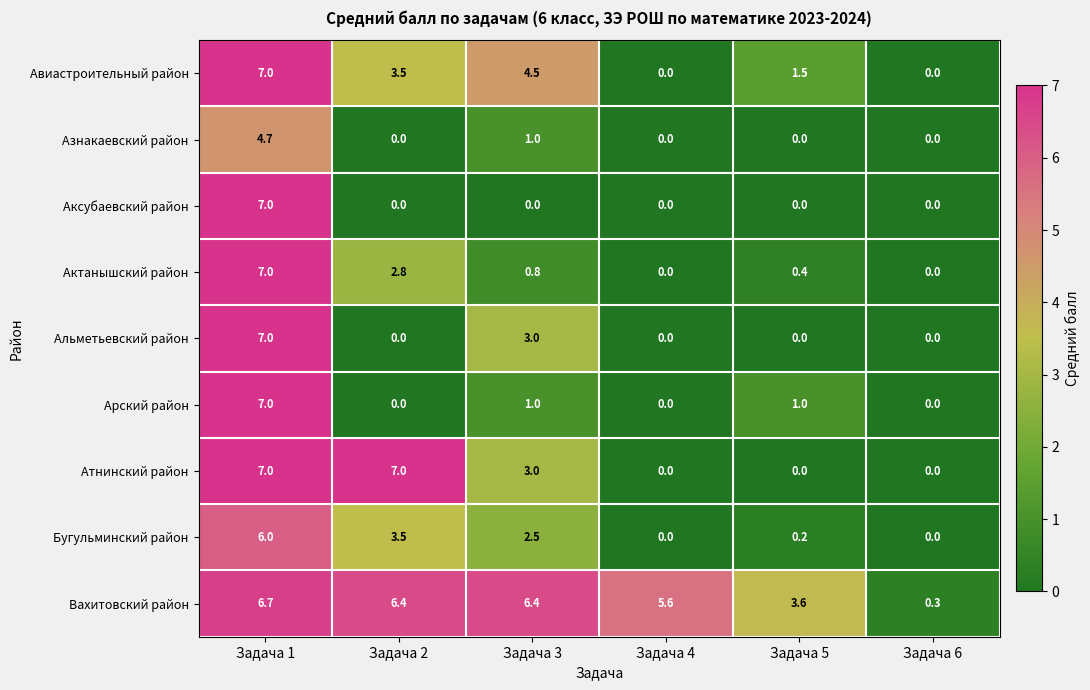

What is the average value of the Аксубаевский район series?

1.2